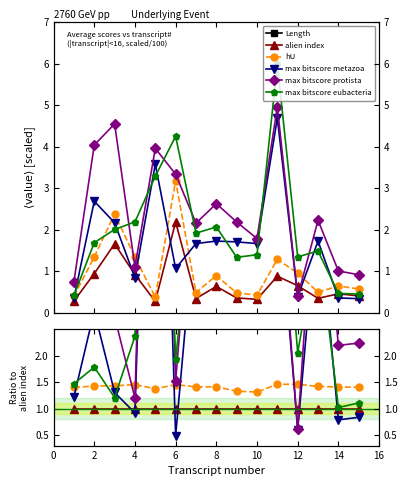

Which series ends up on top after the final intersection of max bitscore metazoa and alien index?

alien index